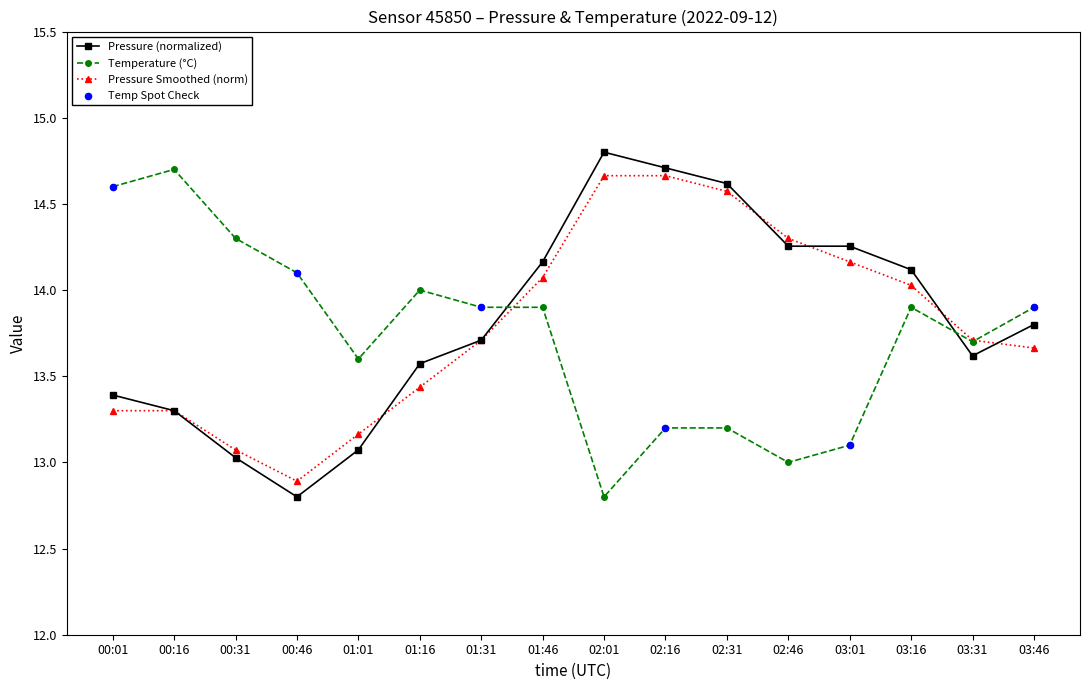

What is the spread (max minus min) of values at 00:31?

1.3